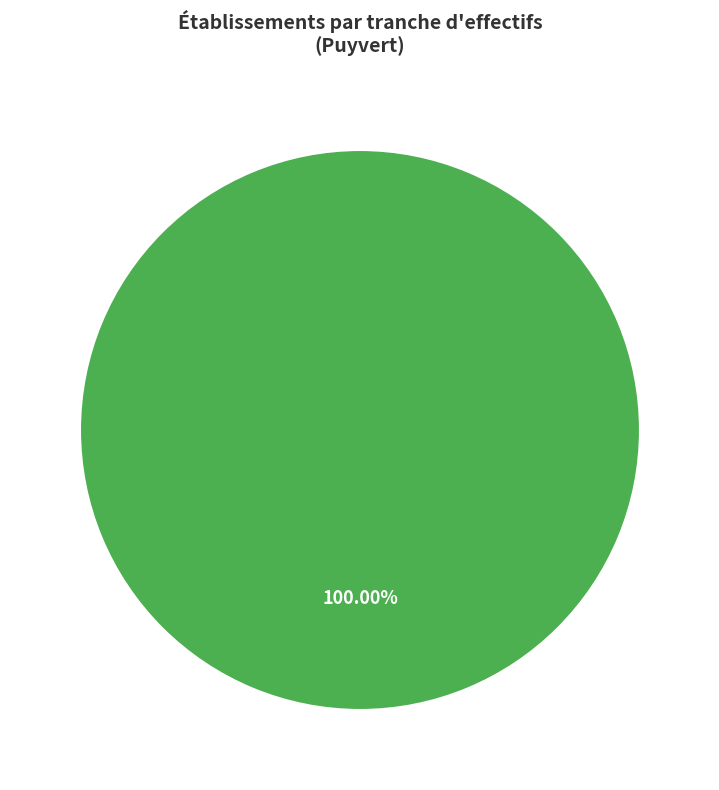

Is there any slice that represents more than half of the pie?

Yes